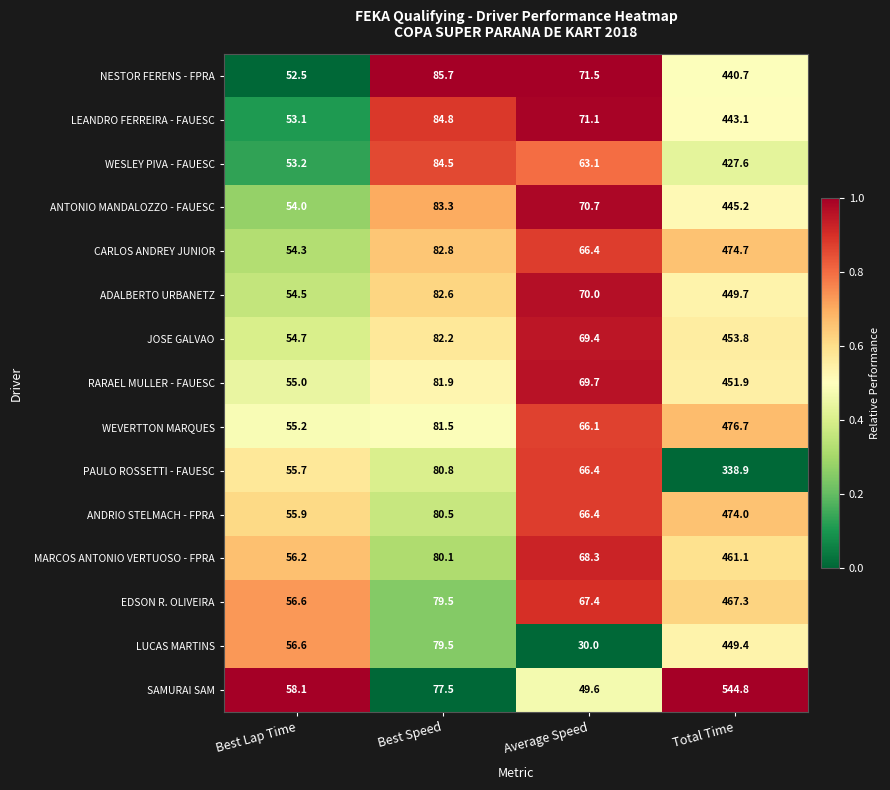

Rank the categories by NESTOR FERENS - FPRA value from highest to lowest.

Total Time, Best Speed, Average Speed, Best Lap Time